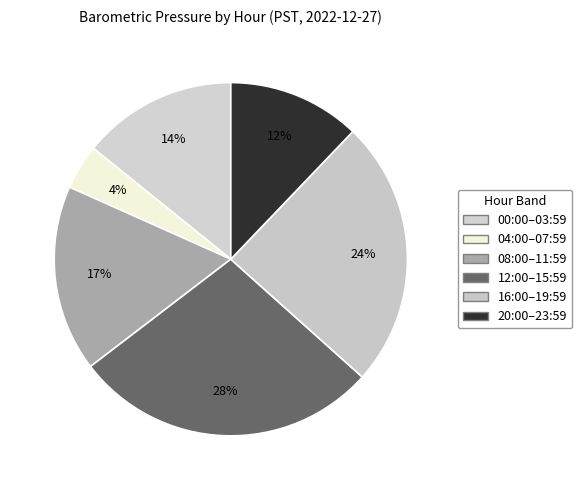

Is there a majority slice in this chart?

No